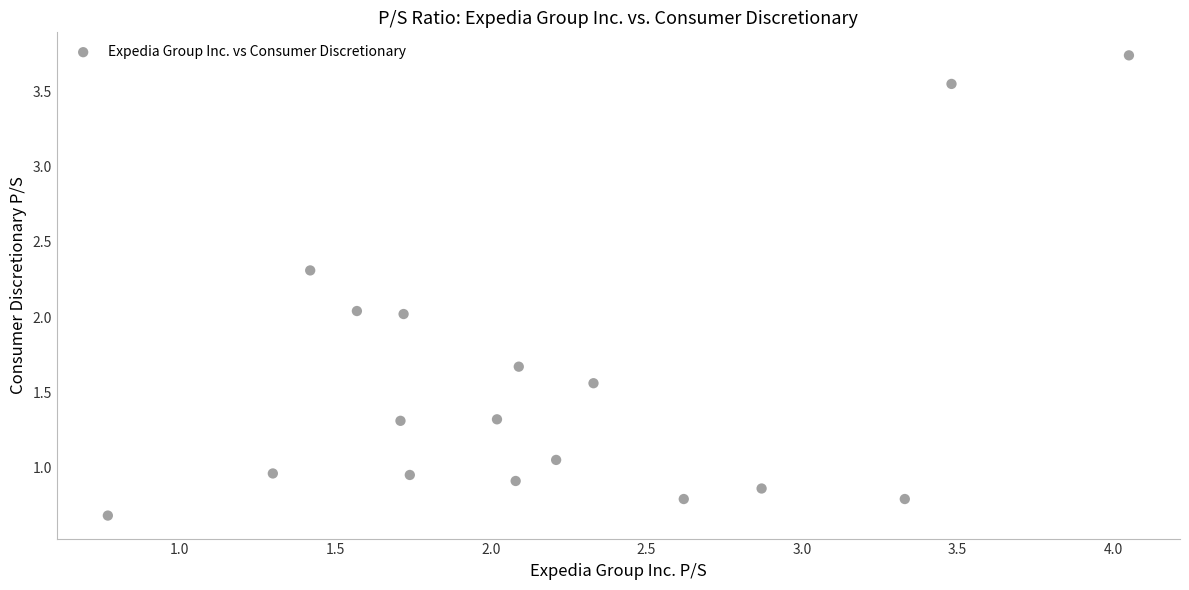

What is the range of X values (max minus min)?

3.3